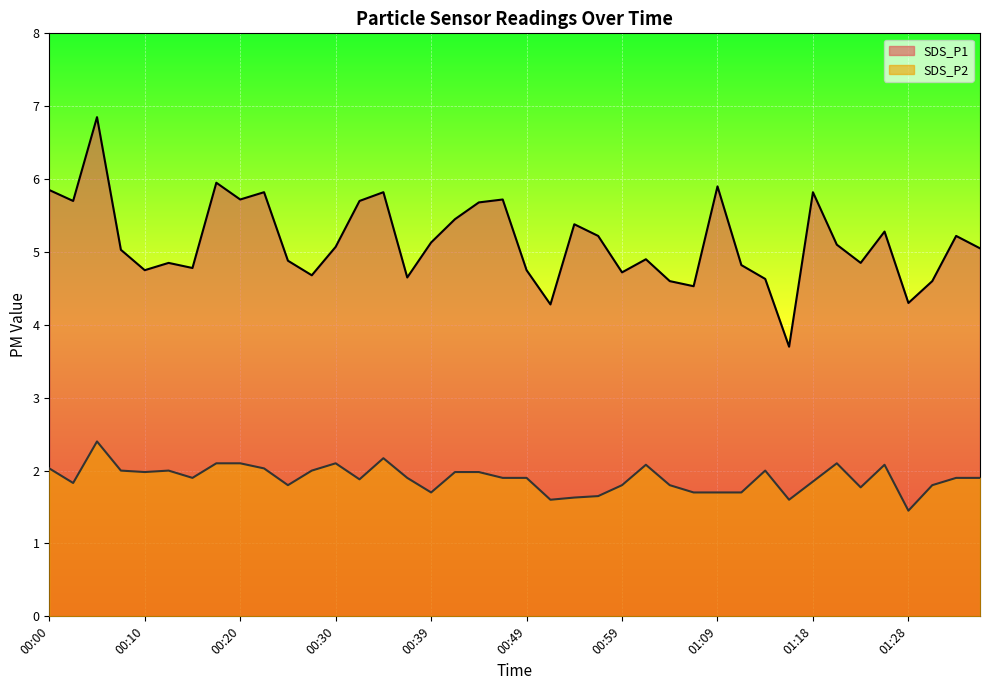

What position from the right is 00:32?

27